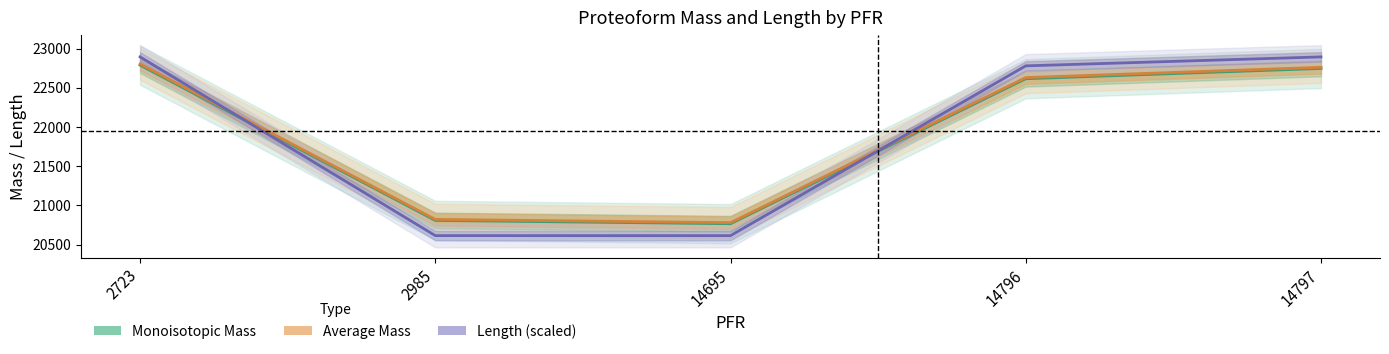

Which series has the largest range (max minus min)?

Length (scaled)